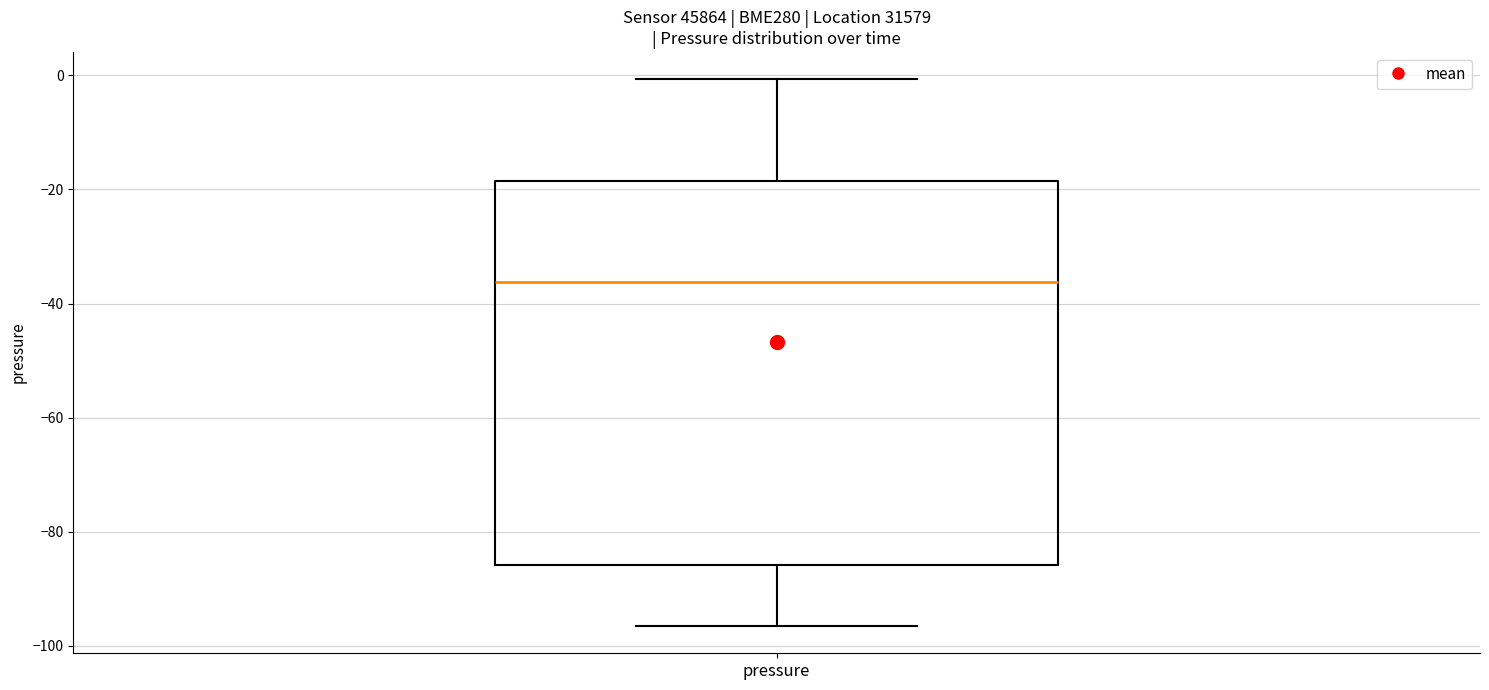

Where does the median line of the box for pressure sit on the y-axis? The values are not printed on the chart, so give them approximately, as read against the axis.

-36